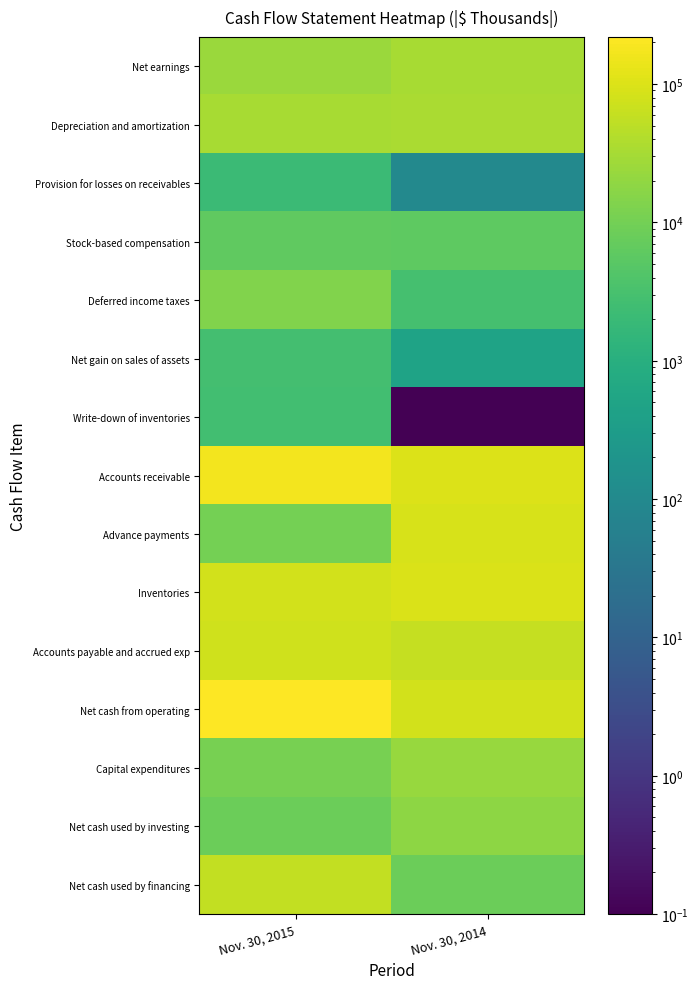

At Nov. 30, 2014, list the series in order from smallest to largest.

Write-down of inventories, Provision for losses on receivables, Net gain on sales of assets, Deferred income taxes, Stock-based compensation, Net cash used by financing, Net cash used by investing, Capital expenditures, Net earnings, Depreciation and amortization, Accounts payable and accrued exp, Net cash from operating, Advance payments, Inventories, Accounts receivable